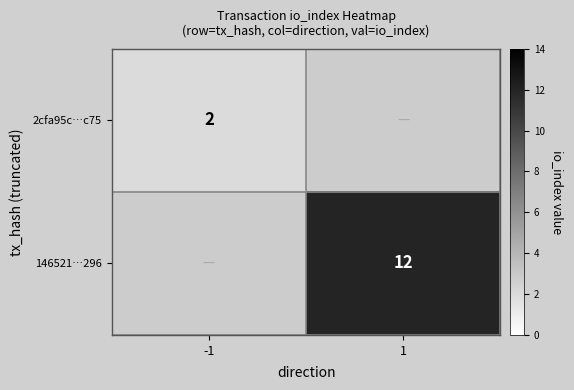

True or false: 2cfa95c…c75 has a value of 2 at -1.

True